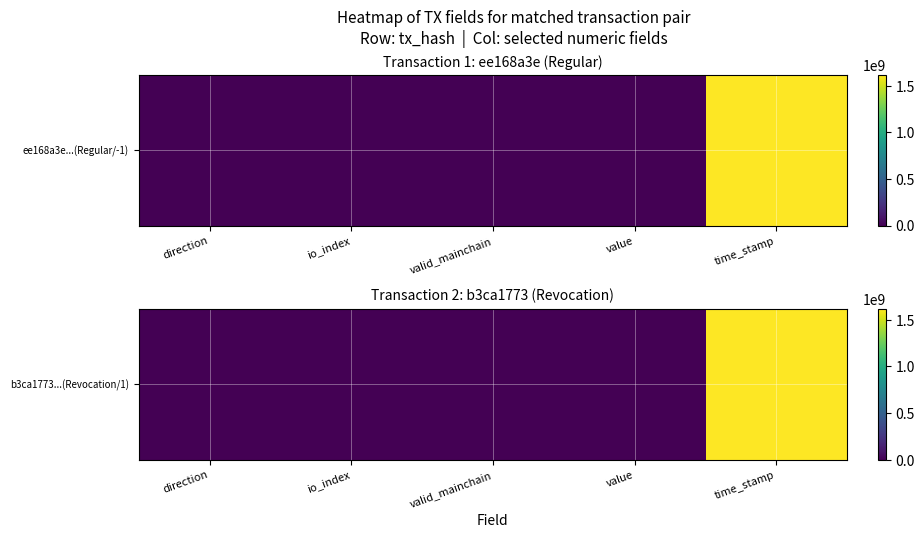

The value at direction is 1.5. True or false?

False